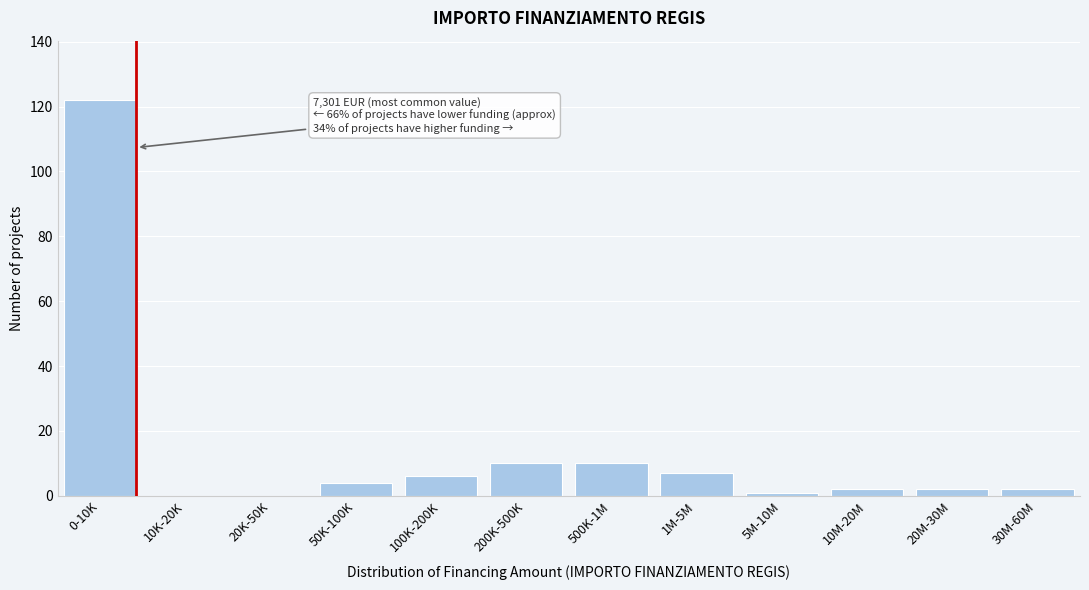

Reading left to right, list all the values displayed in this chart.

0-10K=122	10K-20K=0	20K-50K=0	50K-100K=4	100K-200K=6	200K-500K=10	500K-1M=10	1M-5M=7	5M-10M=1	10M-20M=2	20M-30M=2	30M-60M=2